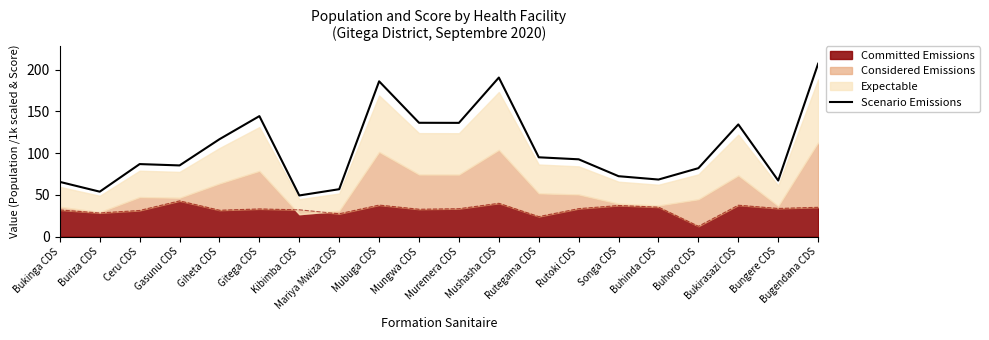

Read the value at Songa CDS.

72.4